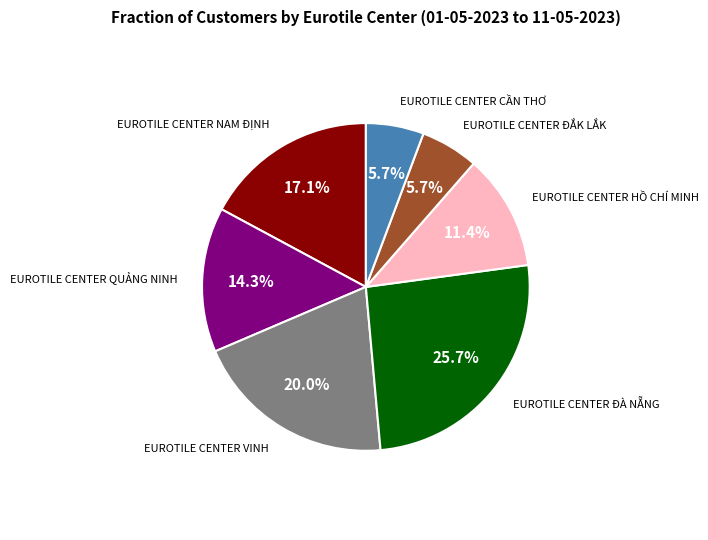

Is there a majority slice in this chart?

No